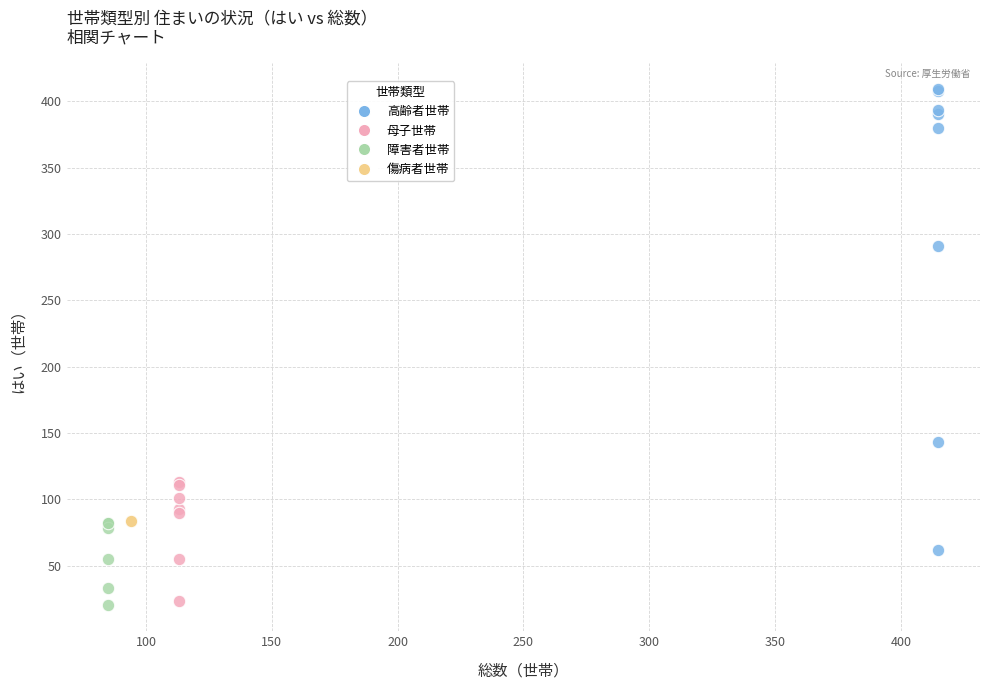

What are all the series names shown in the legend?

高齢者世帯, 母子世帯, 障害者世帯, 傷病者世帯